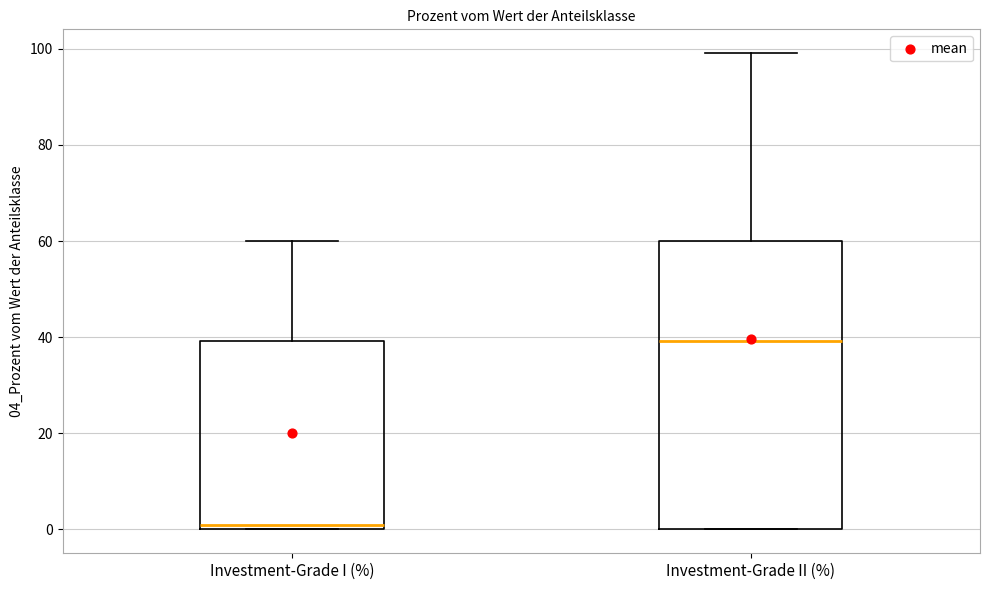

Reading left to right, transcribe this box plot: for each box, give where its median line is, the range the box spans, and where its two whiskers end, as read against the y-axis. The values are not printed on the chart, so give them approximately, as read against the axis.

Investment-Grade I (%): median 0 (just above the box's lower edge), box 0 to 40, whiskers 0 to 60
Investment-Grade II (%): median 40, box 0 to 60, whiskers 0 to 100